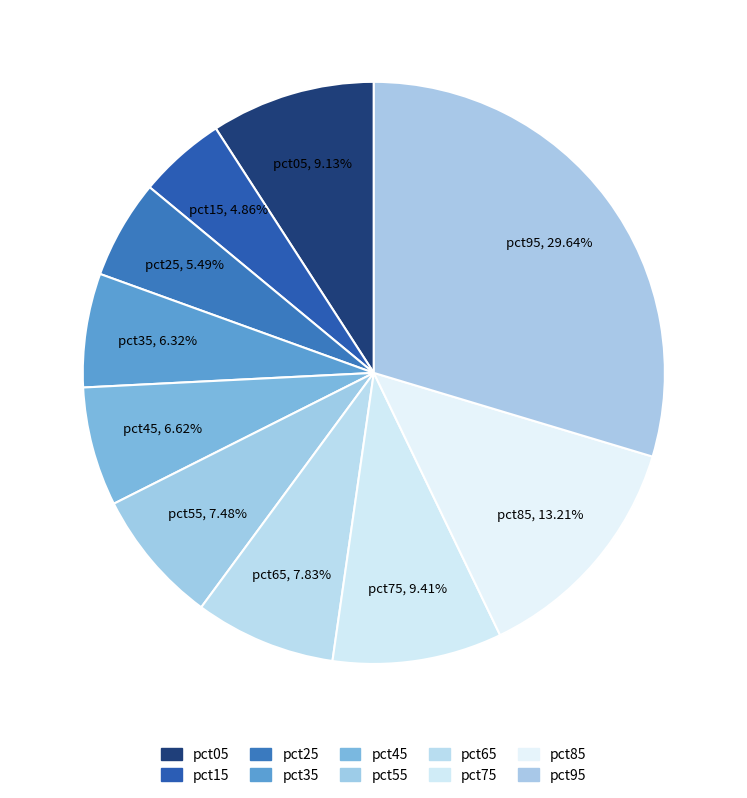

To the nearest percent, what is the average slice percentage?

10%